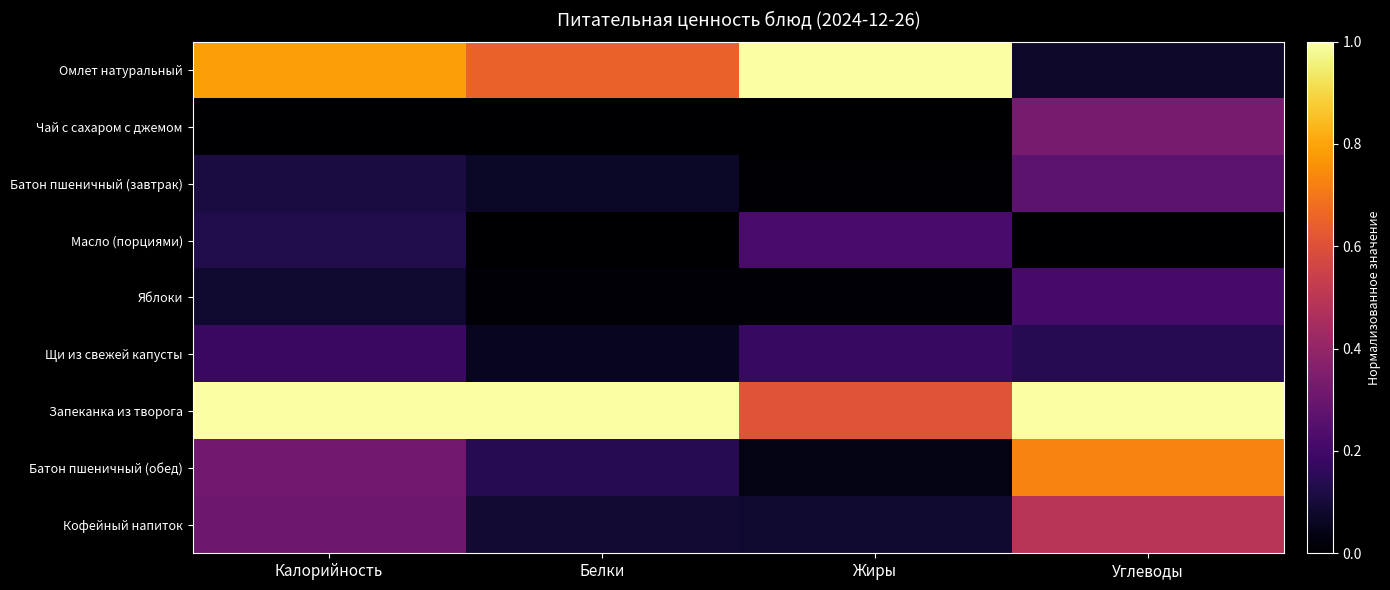

What is the maximum value shown in the chart?

1.0